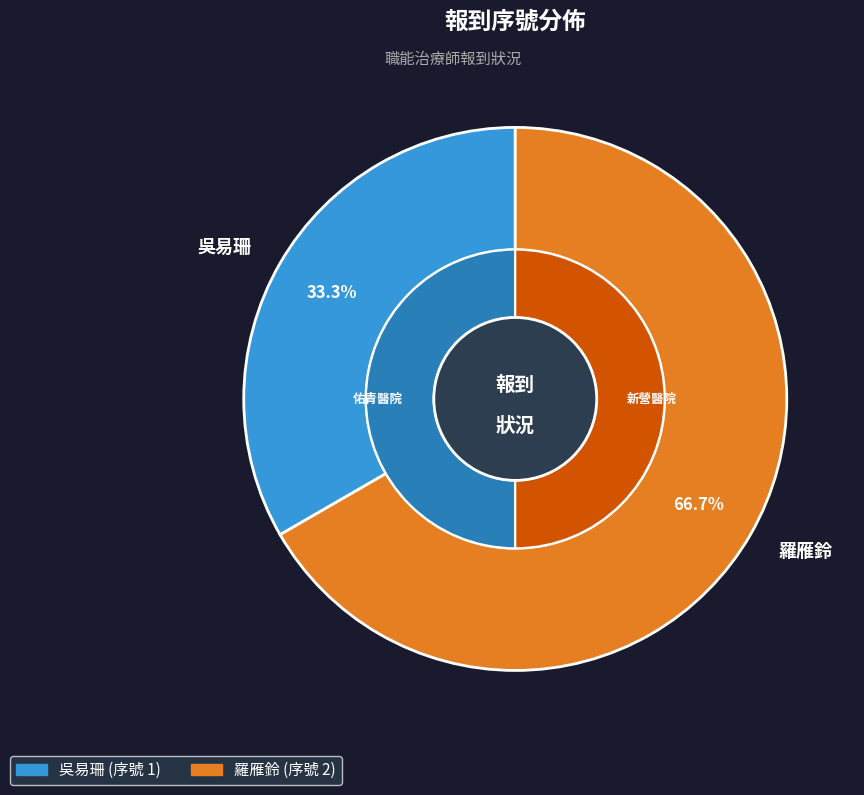

How many slices are in this pie chart?

2